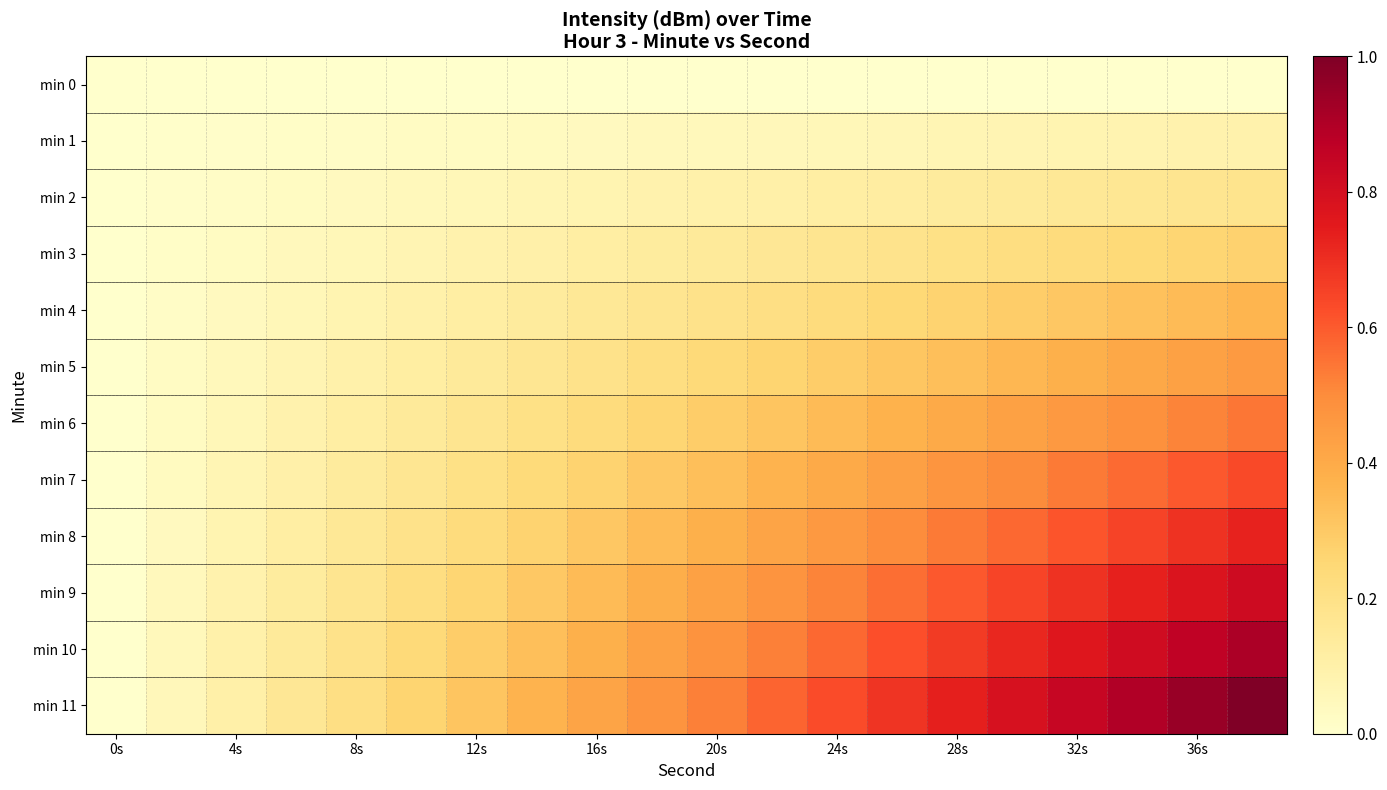

At which category does the chart reach its minimum across all series?

0s